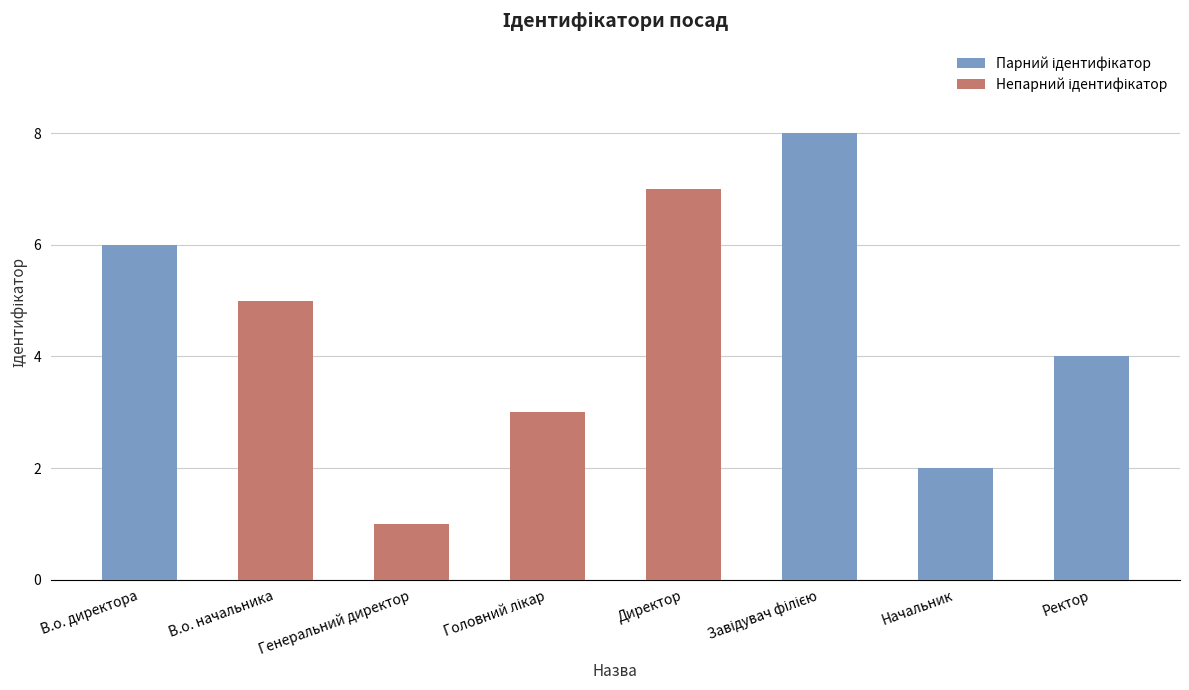

Count the number of categories in the chart.

8